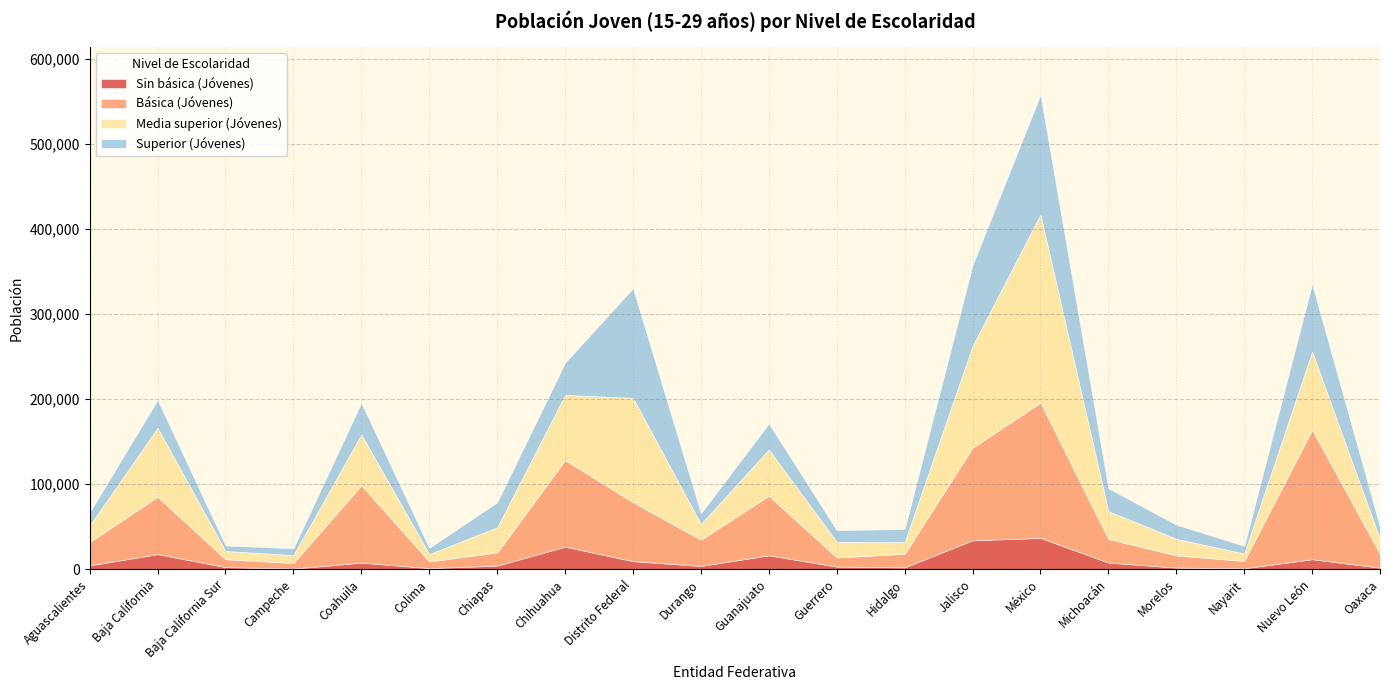

Which category has the lowest value in the Básica (Jóvenes) series?

Campeche